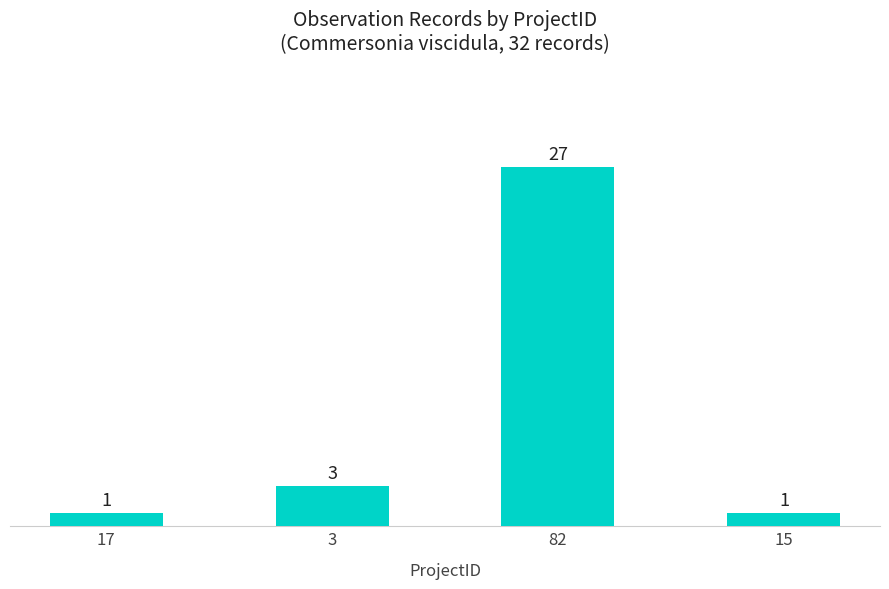

Is it true that the value at 3 is 3?

True